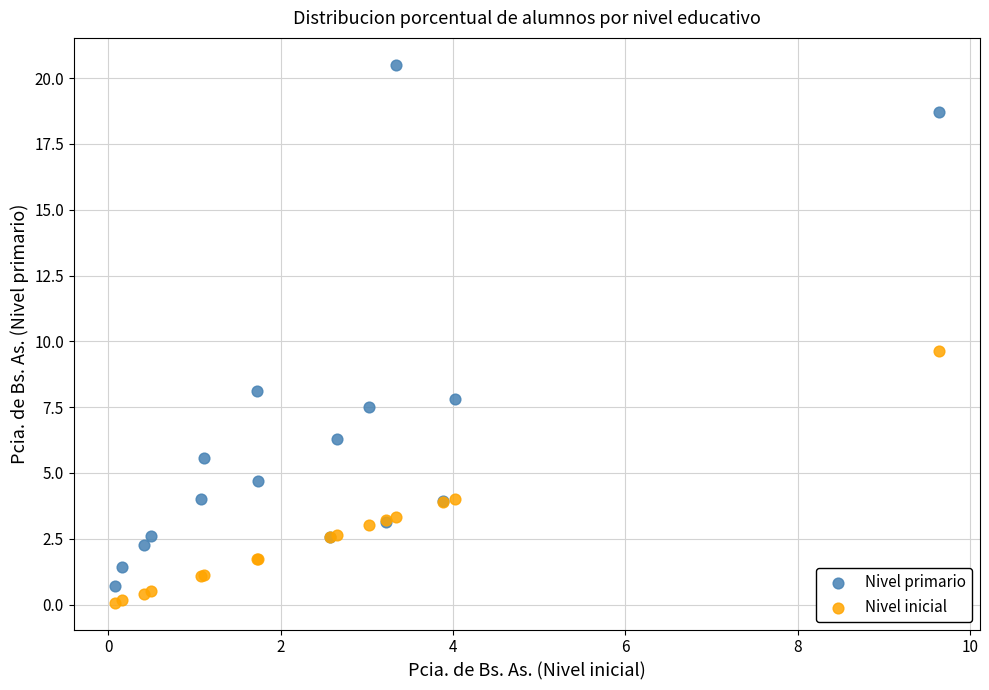

Which series has the widest spread of Y values?

Nivel primario